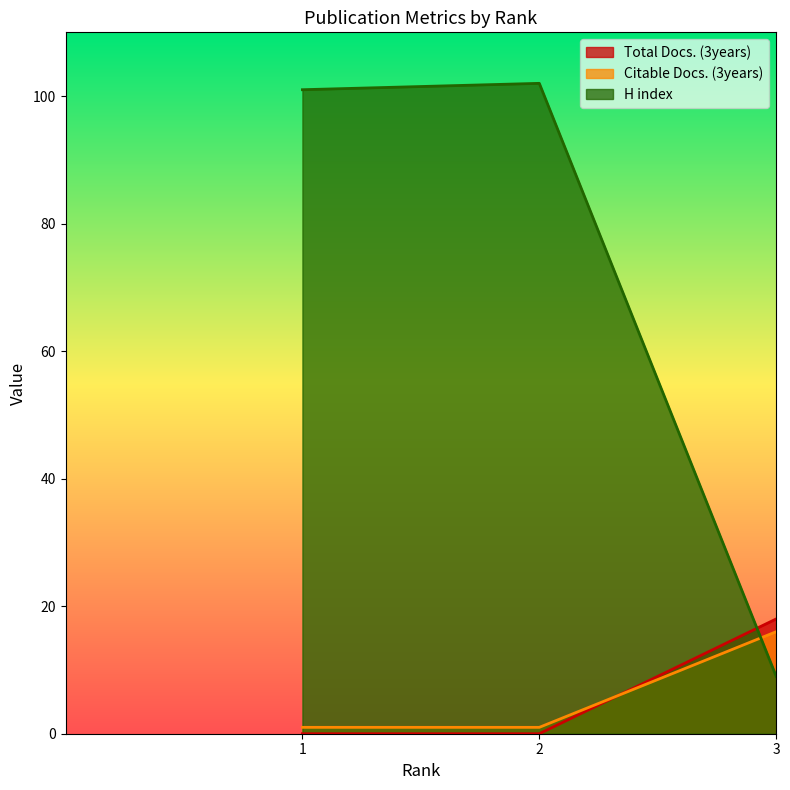

Which label corresponds to the largest value in the chart?

2